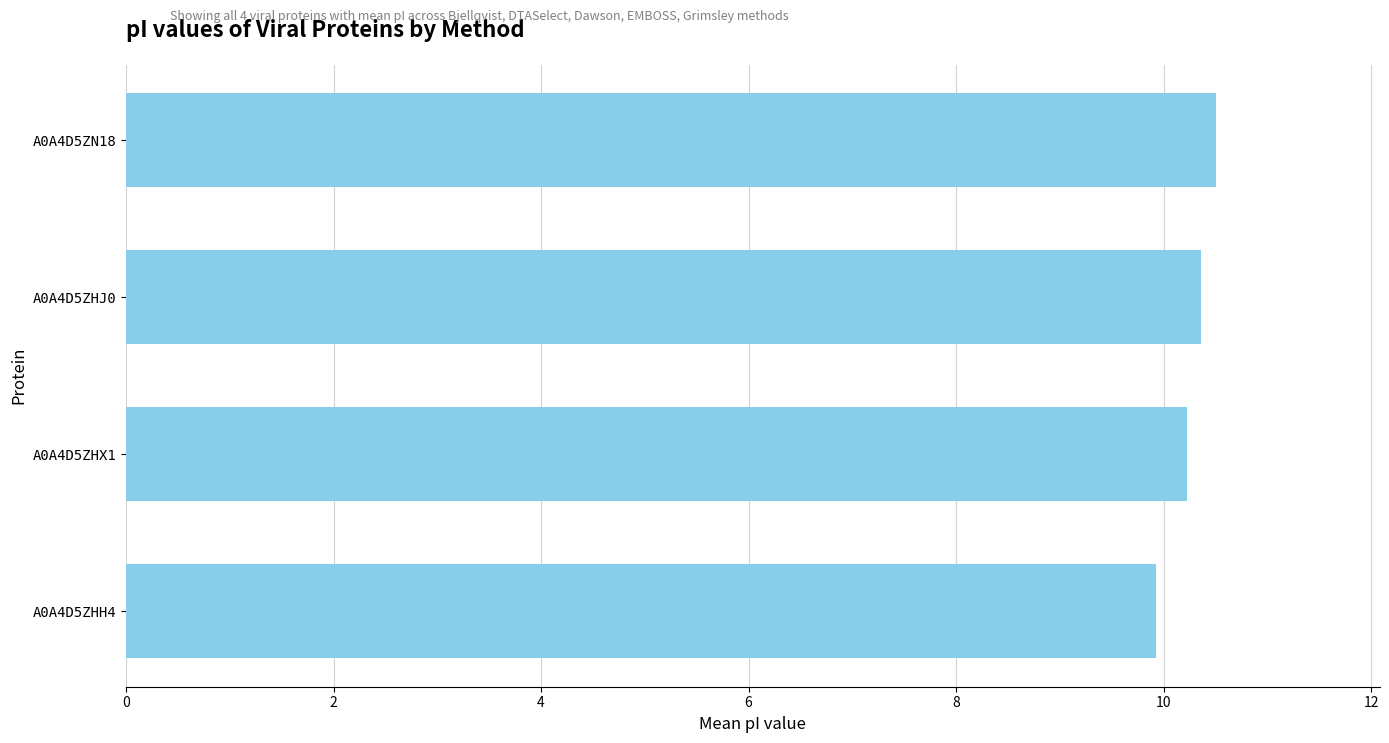

Between A0A4D5ZN18 and A0A4D5ZHH4, which is larger?

A0A4D5ZN18